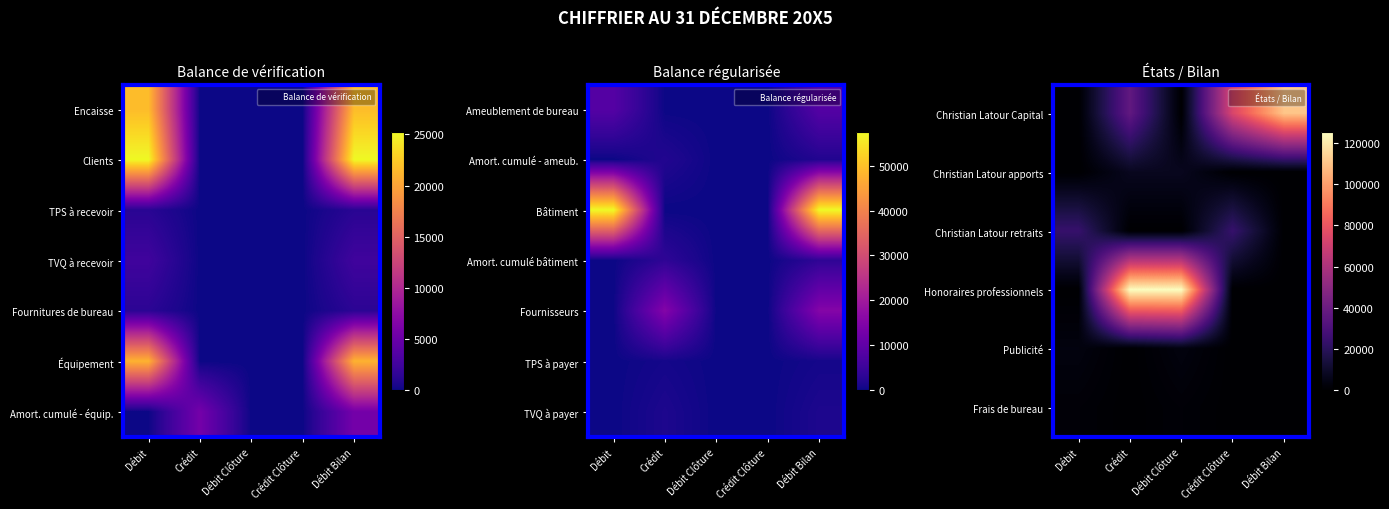

Between Débit Bilan and Crédit, which is larger?

Débit Bilan